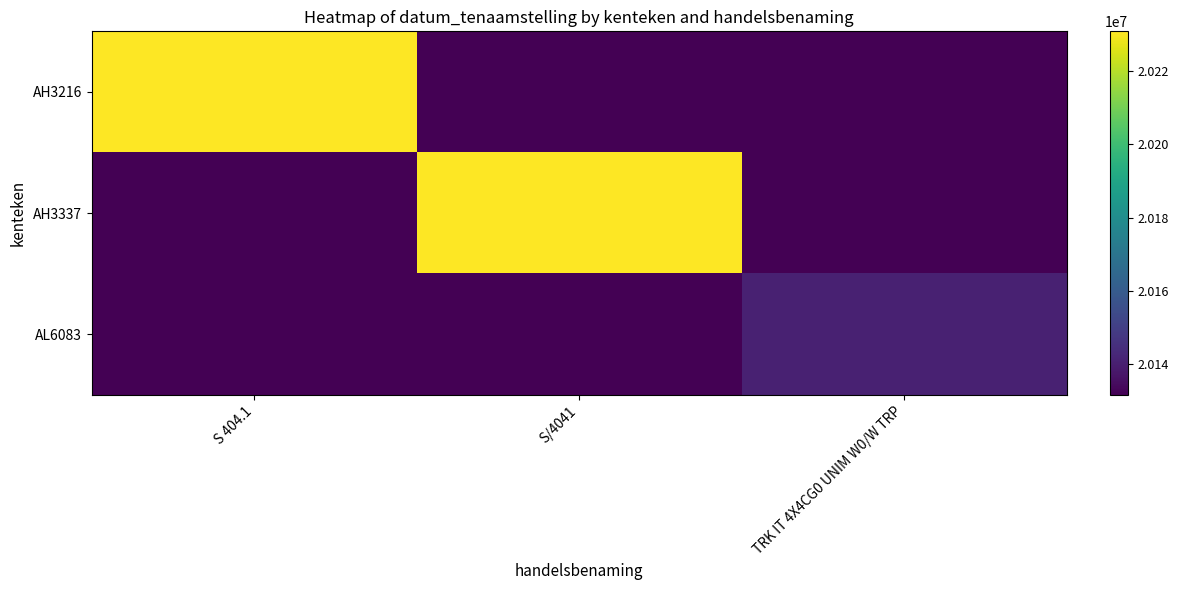

At how many categories does at least one series exceed 20149725?

2